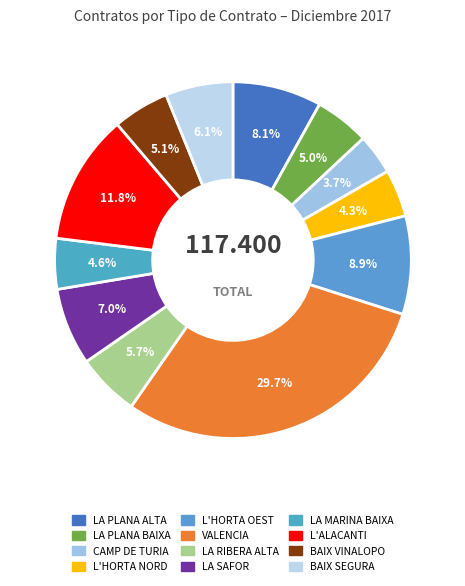

Which category has the biggest portion of the pie?

15 - VALENCIA